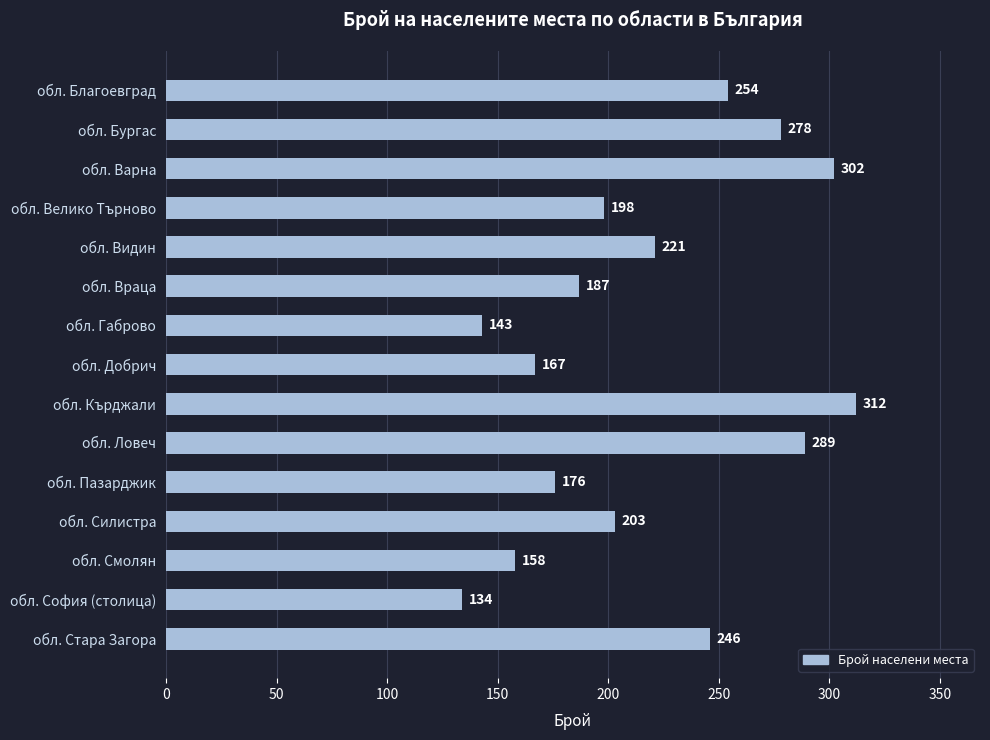

Reading top to bottom, what are all the values shown in this chart?

254	278	302	198	221	187	143	167	312	289	176	203	158	134	246